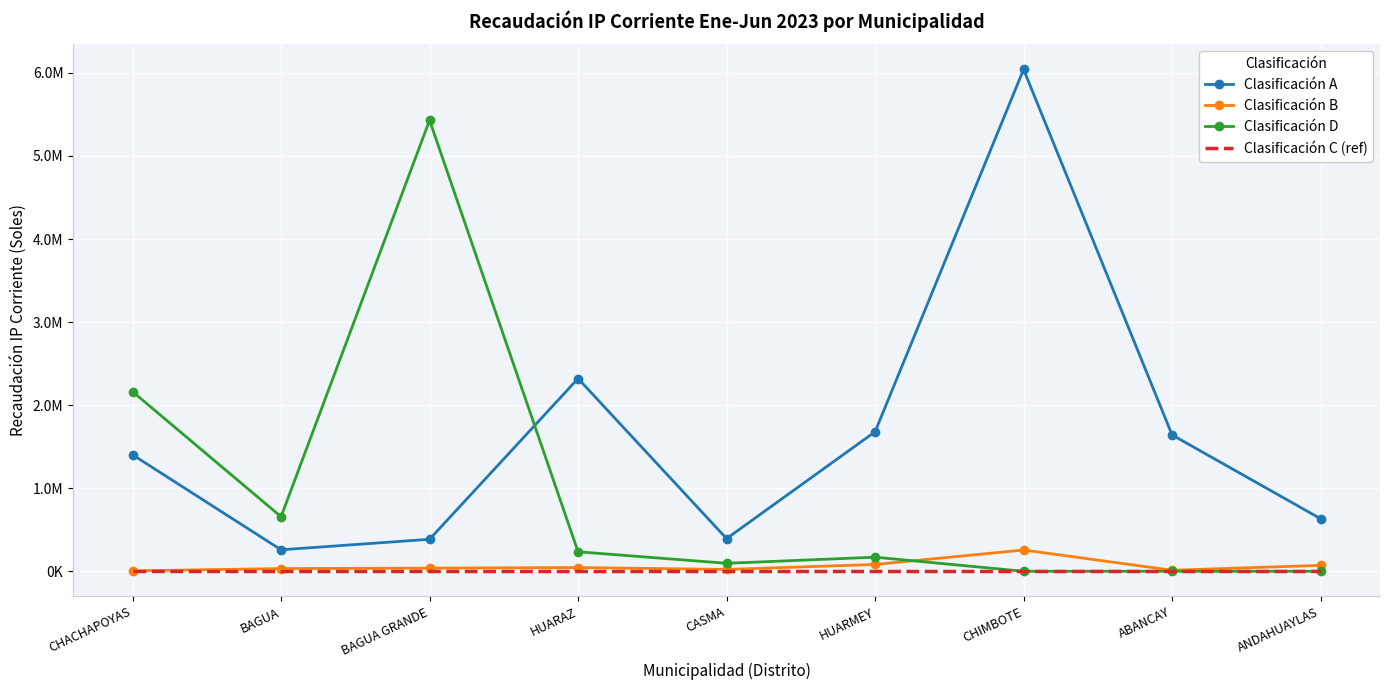

True or false: Clasificación D has a value of -3556335.9 at ANDAHUAYLAS.

False